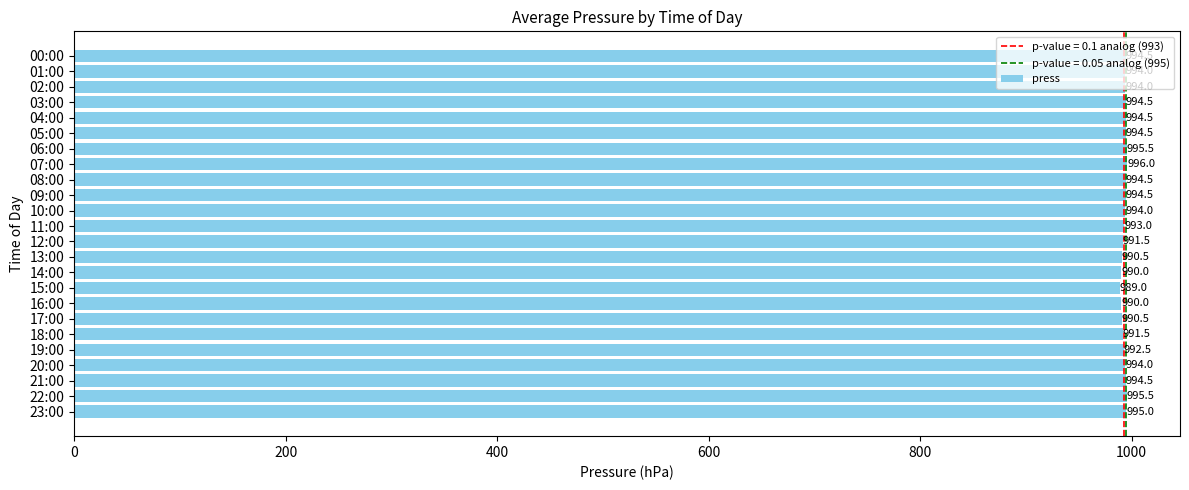

Between 00:00 and 14:00, which is larger?

00:00